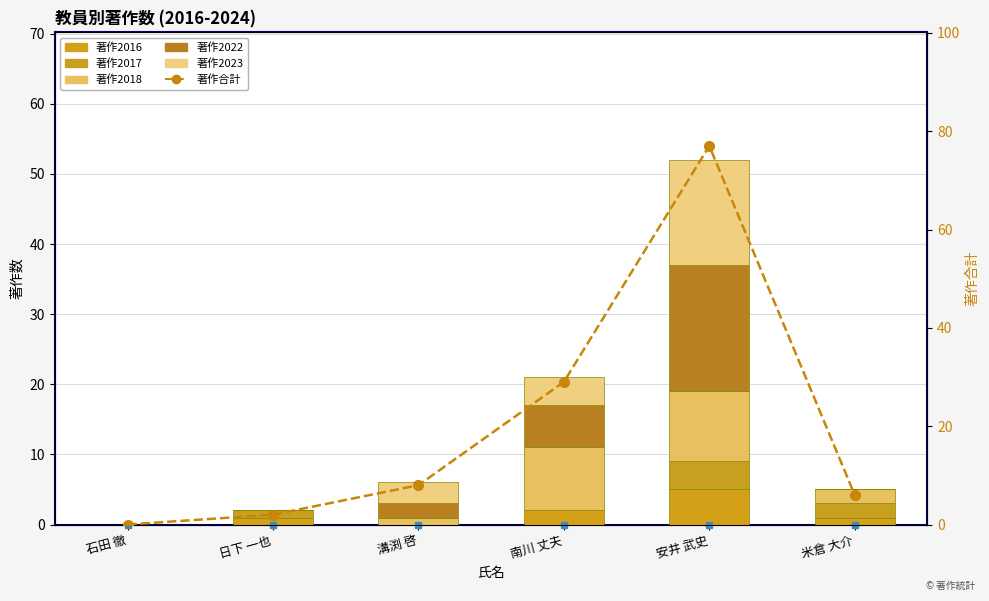

Does the chart contain any negative values?

No